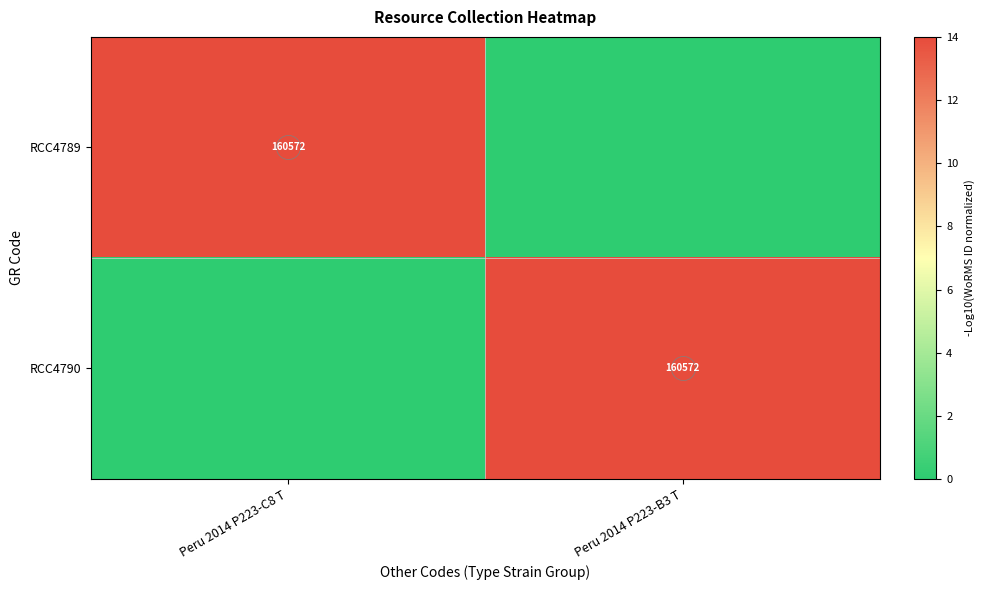

What is the sum of all RCC4789 values?

14